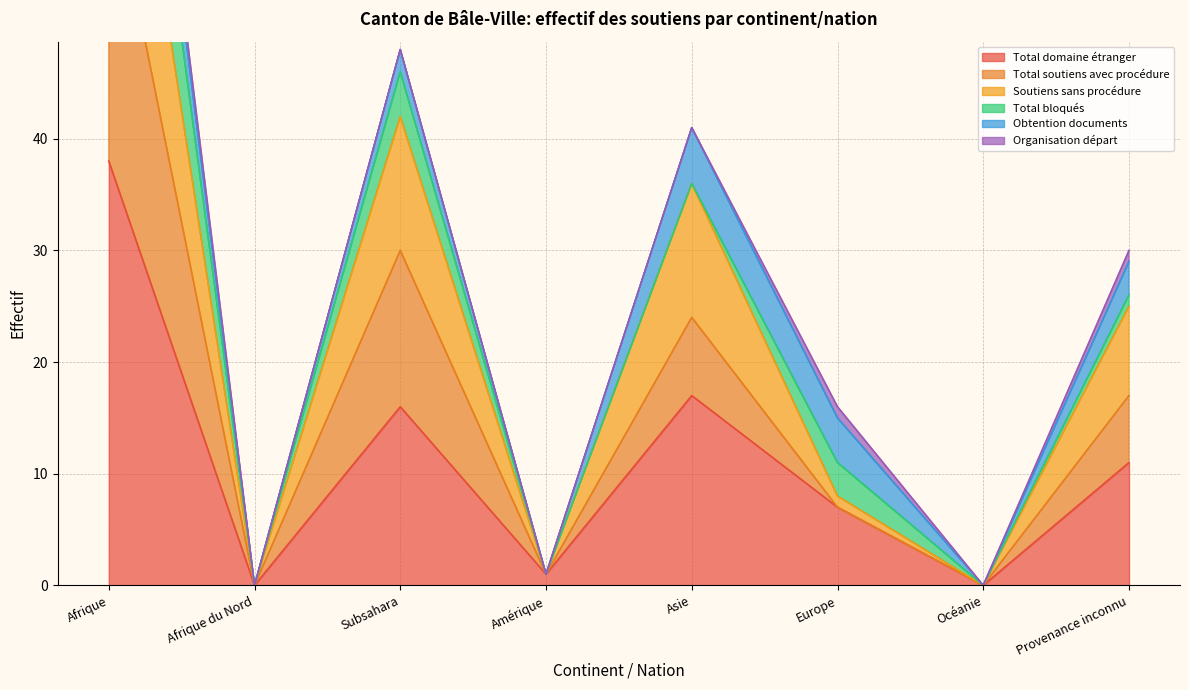

Where is Total domaine étranger nearest to the value 19?

Asie